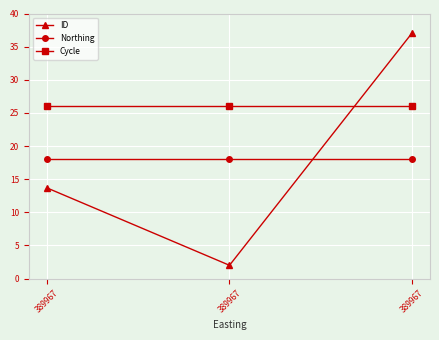

How many series are shown in this chart?

3